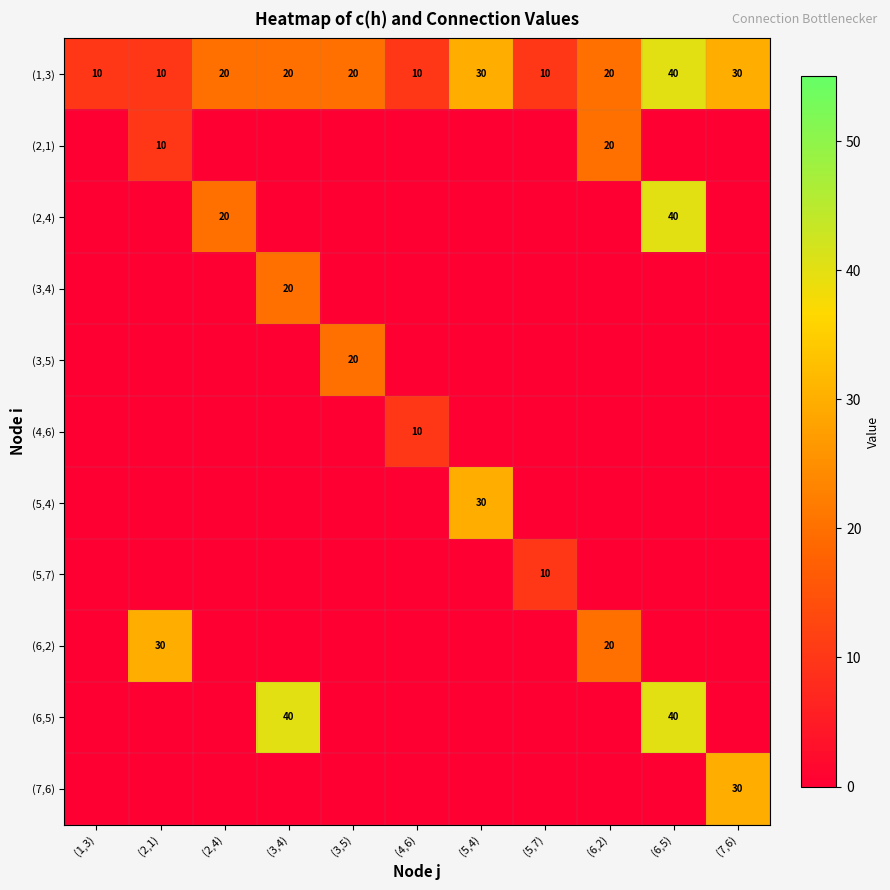

What is the sum of all (1,3) values?

220